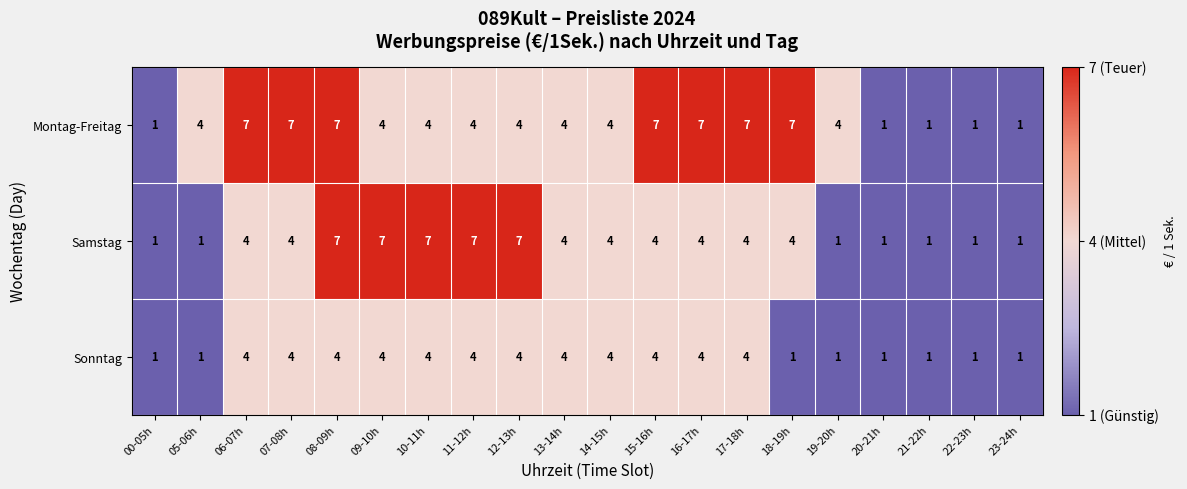

What is the spread (max minus min) of values at 12-13h?

3